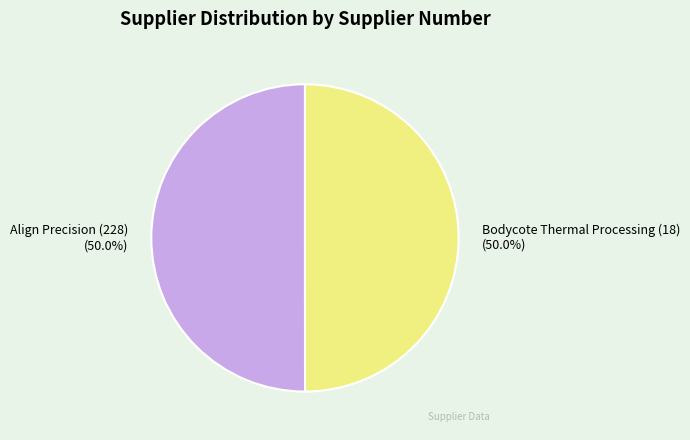

What percentage do Bodycote Thermal Processing (18) and Align Precision (228) together represent?

100.0%